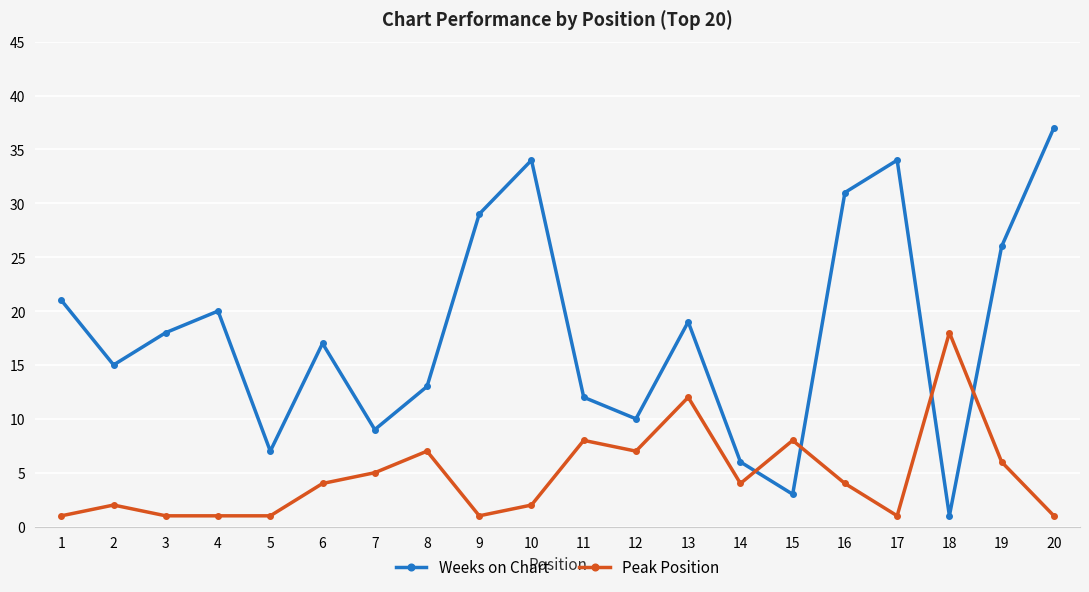

At 14, list the series in order from largest to smallest.

Weeks on Chart, Peak Position